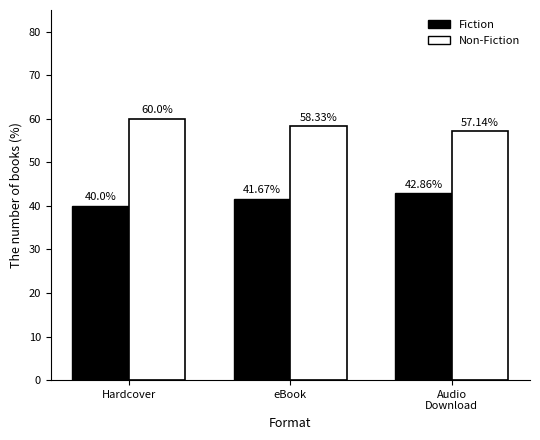

What is the total value across all series at Audio
Download?

100.0